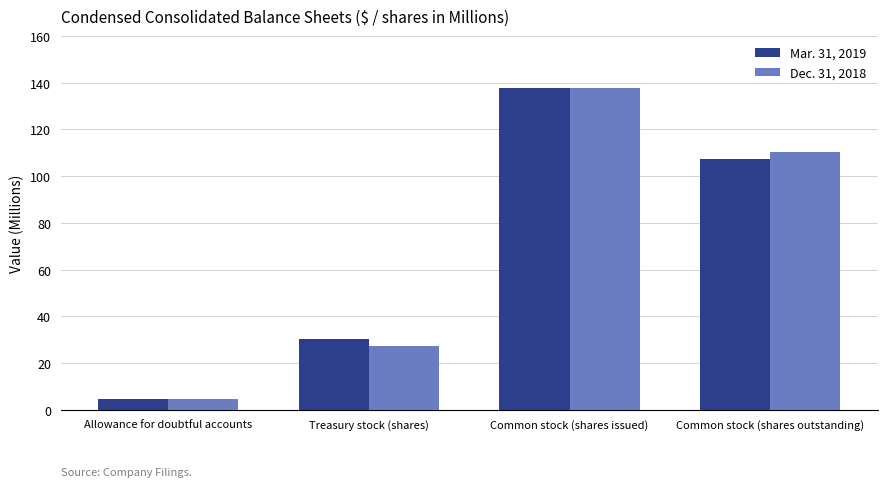

Rank the series at Treasury stock (shares) from highest to lowest value.

Mar. 31, 2019, Dec. 31, 2018